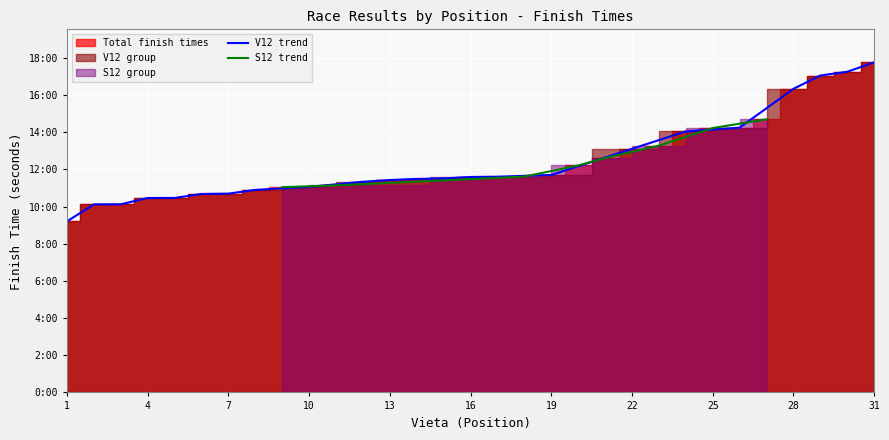

Is it true that the value at 3 is 1144.5?

False